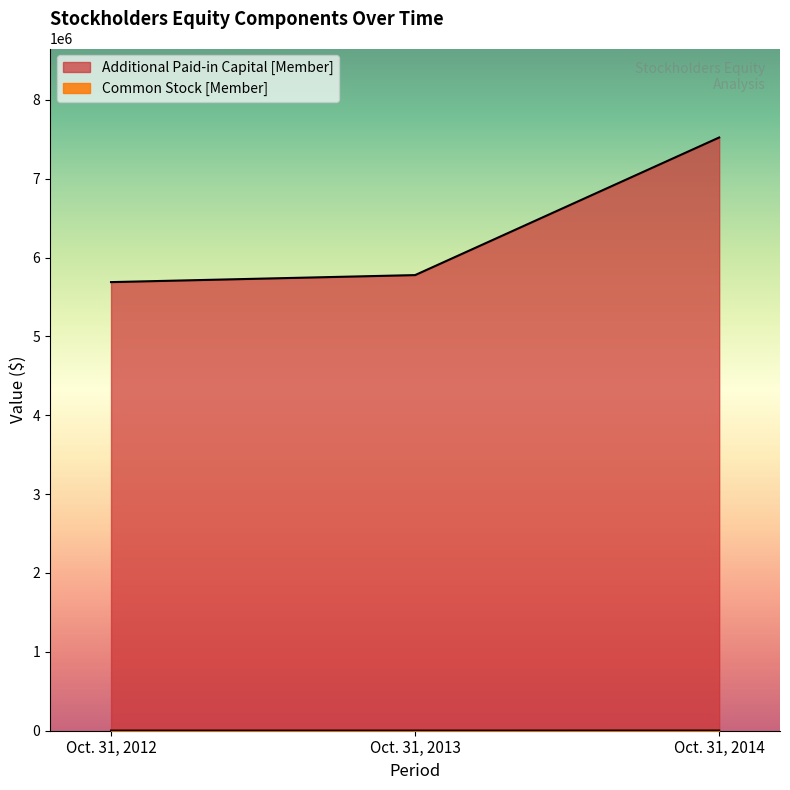

What is the spread (max minus min) of values at Oct. 31, 2013?

5775671